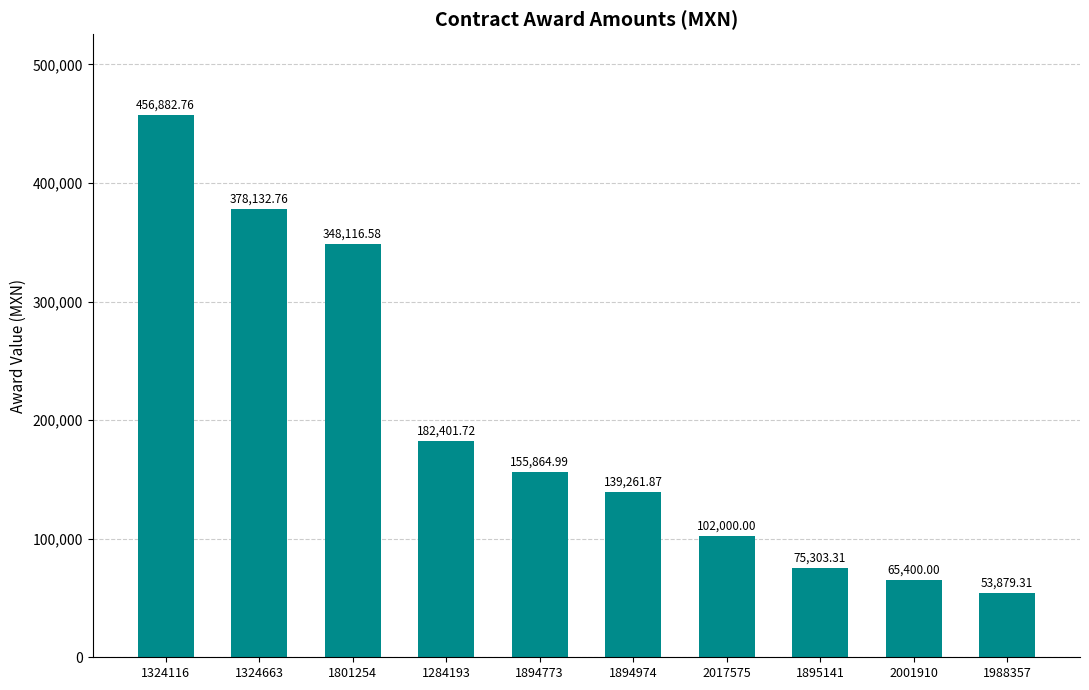

What is the label of the 8th bar from the left?

1895141